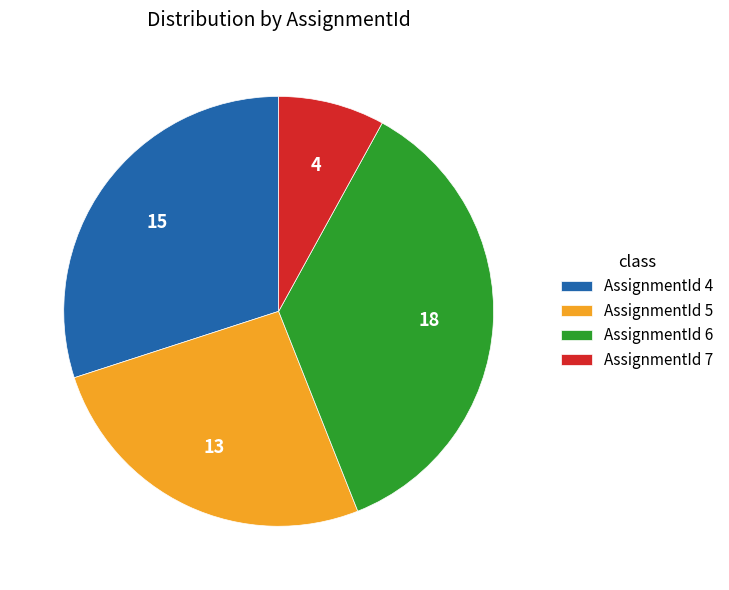

Which category has the biggest portion of the pie?

AssignmentId 6